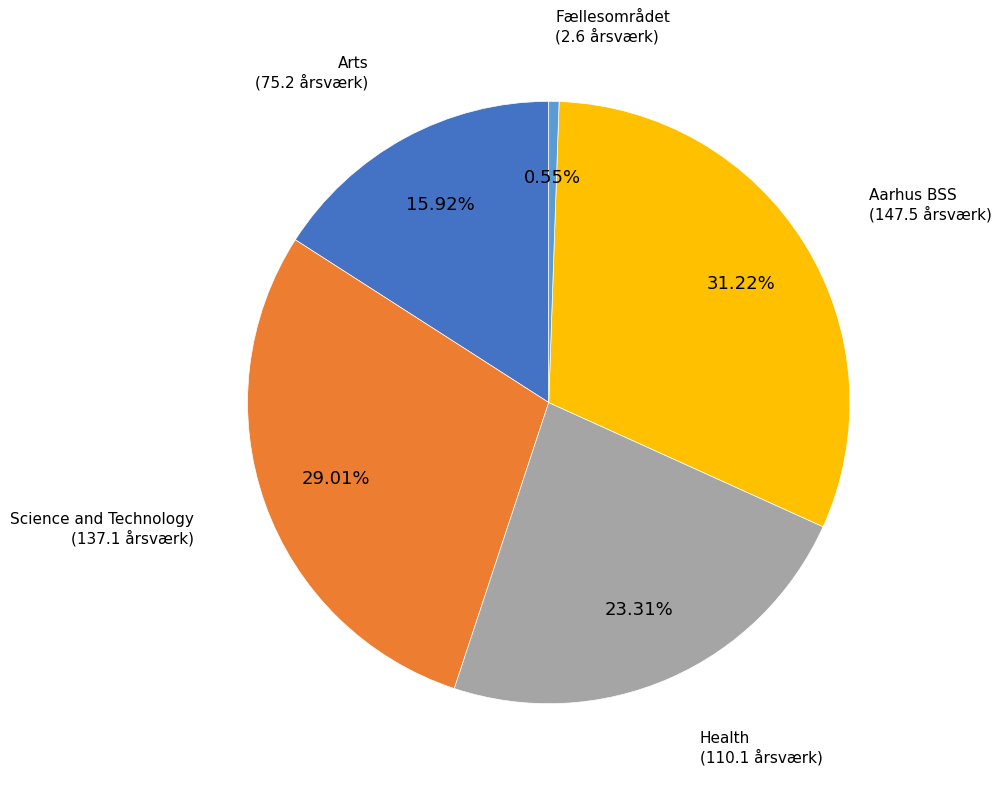

How many slices are in this pie chart?

5